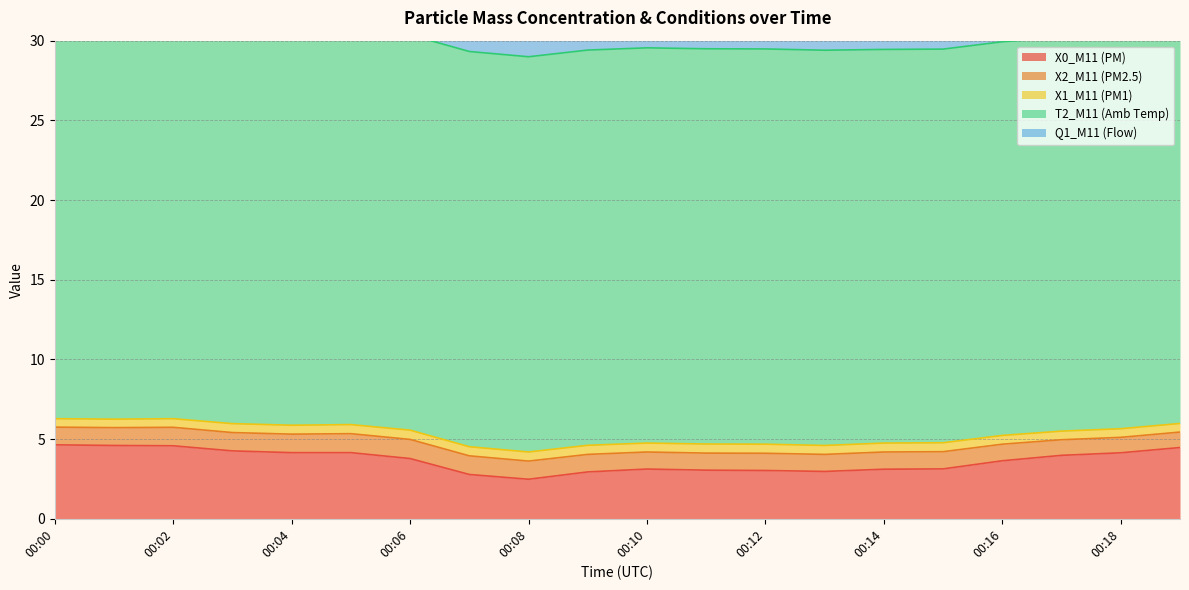

True or false: Q1_M11 (Flow) and X2_M11 (PM2.5) cross at least once.

False